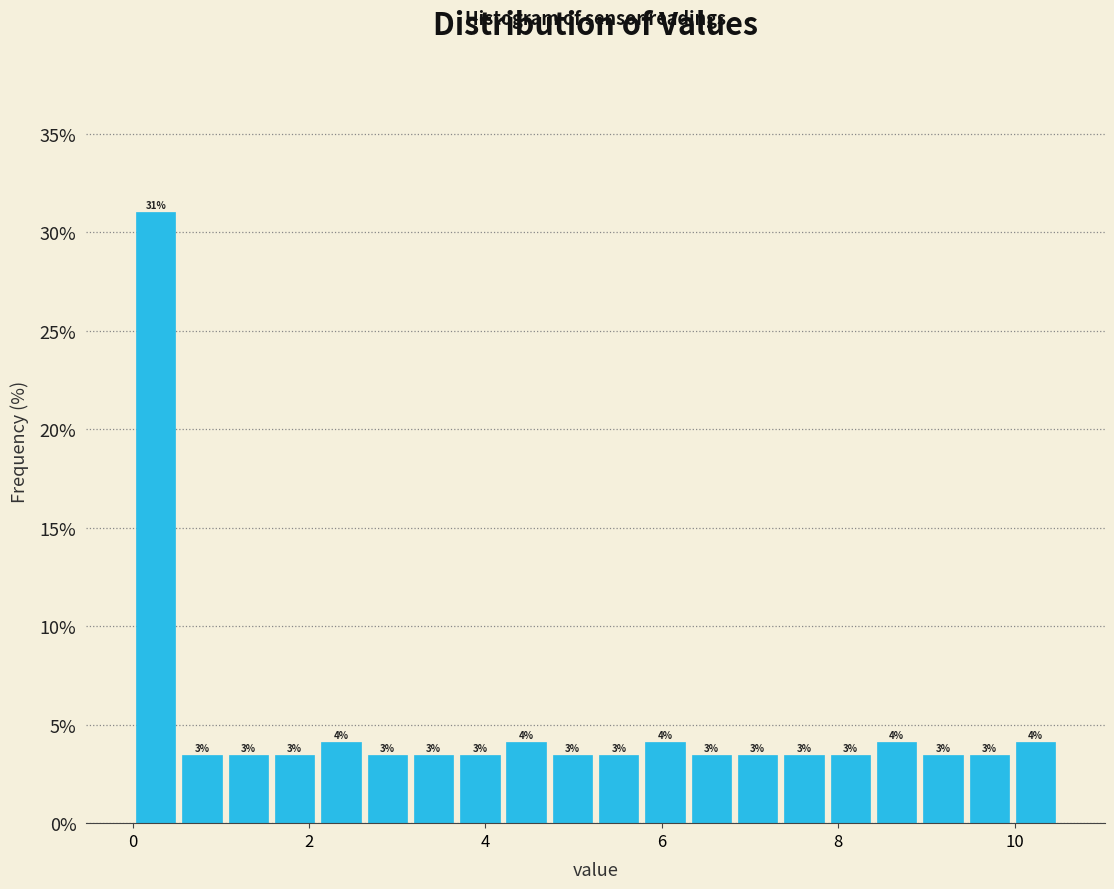

Around what value on the x-axis is the tallest bar? Give the approximate position of its centre, as read against the axis.

0.2